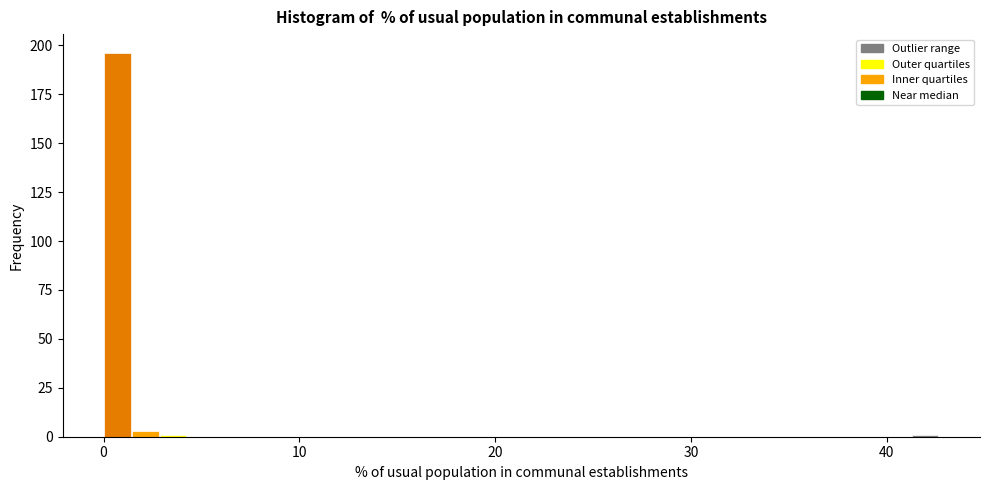

Around what value on the x-axis is the tallest bar? Give the approximate position of its centre, as read against the axis.

1